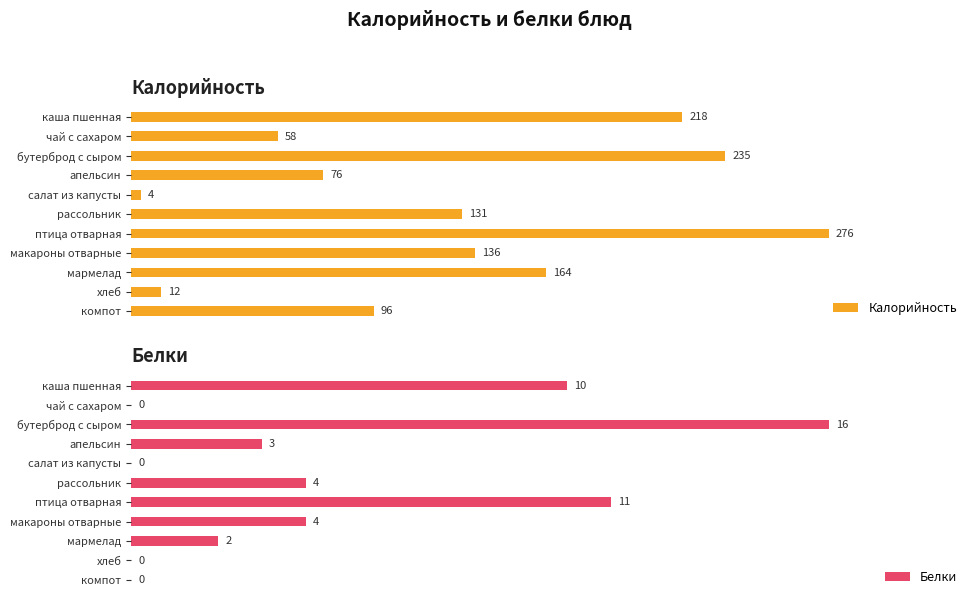

Rank the series by their average value, from lowest to highest.

Белки, Калорийность